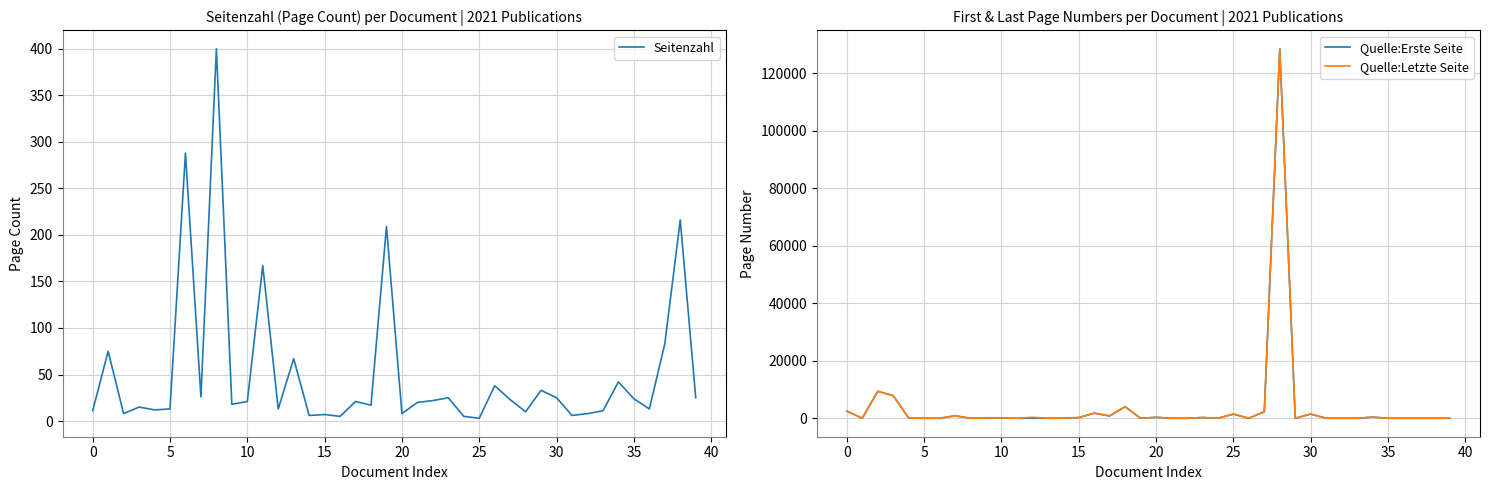

What is the highest value of the Quelle:Letzte Seite series?

128573